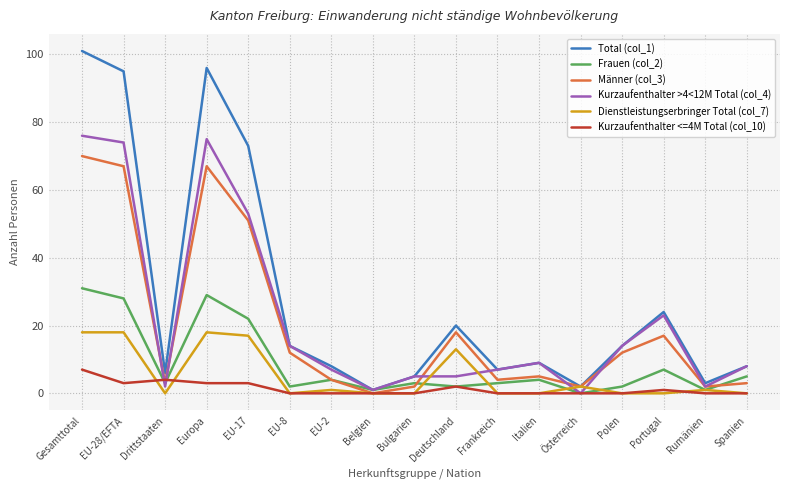

At which label does Frauen (col_2) first exceed 3?

Gesamttotal